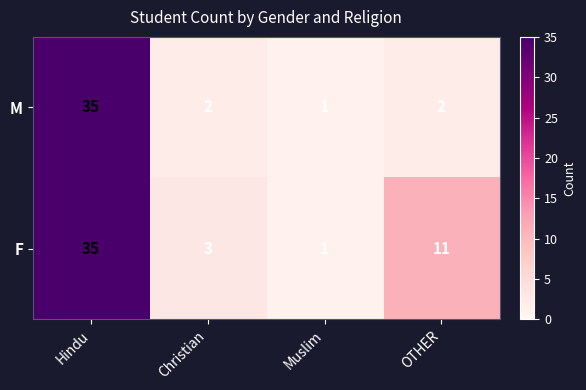

Which category has the lowest value across all series?

Muslim